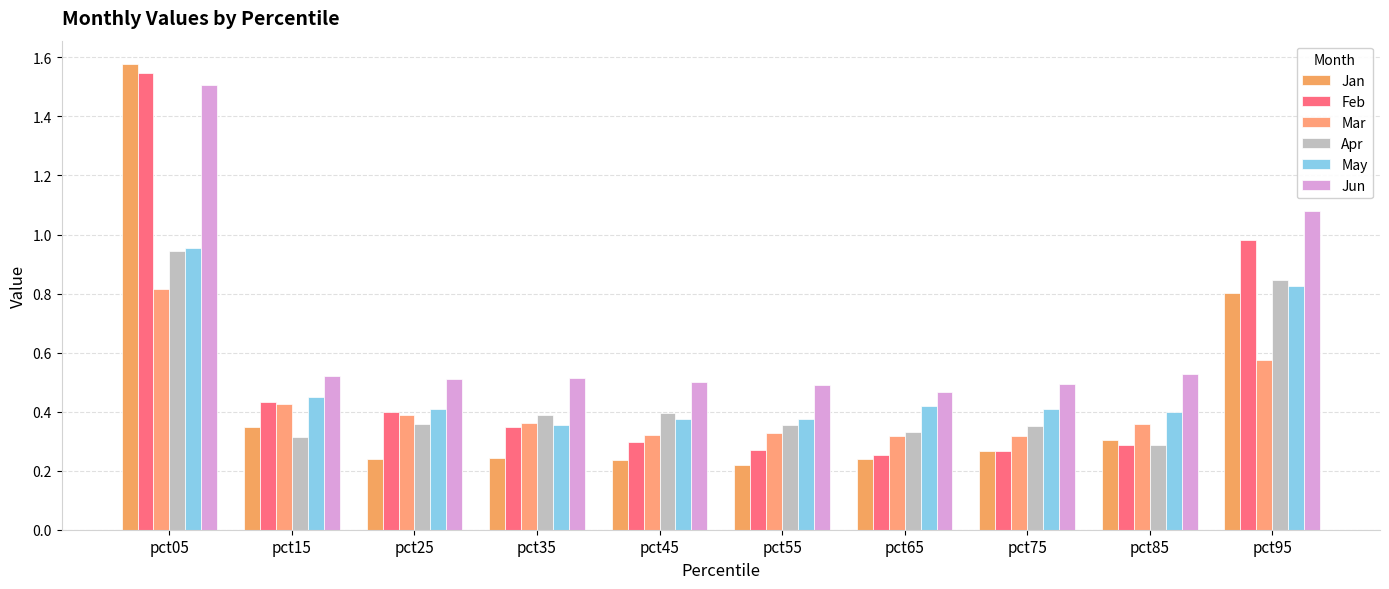

Which category has the lowest value in the Jan series?

pct55